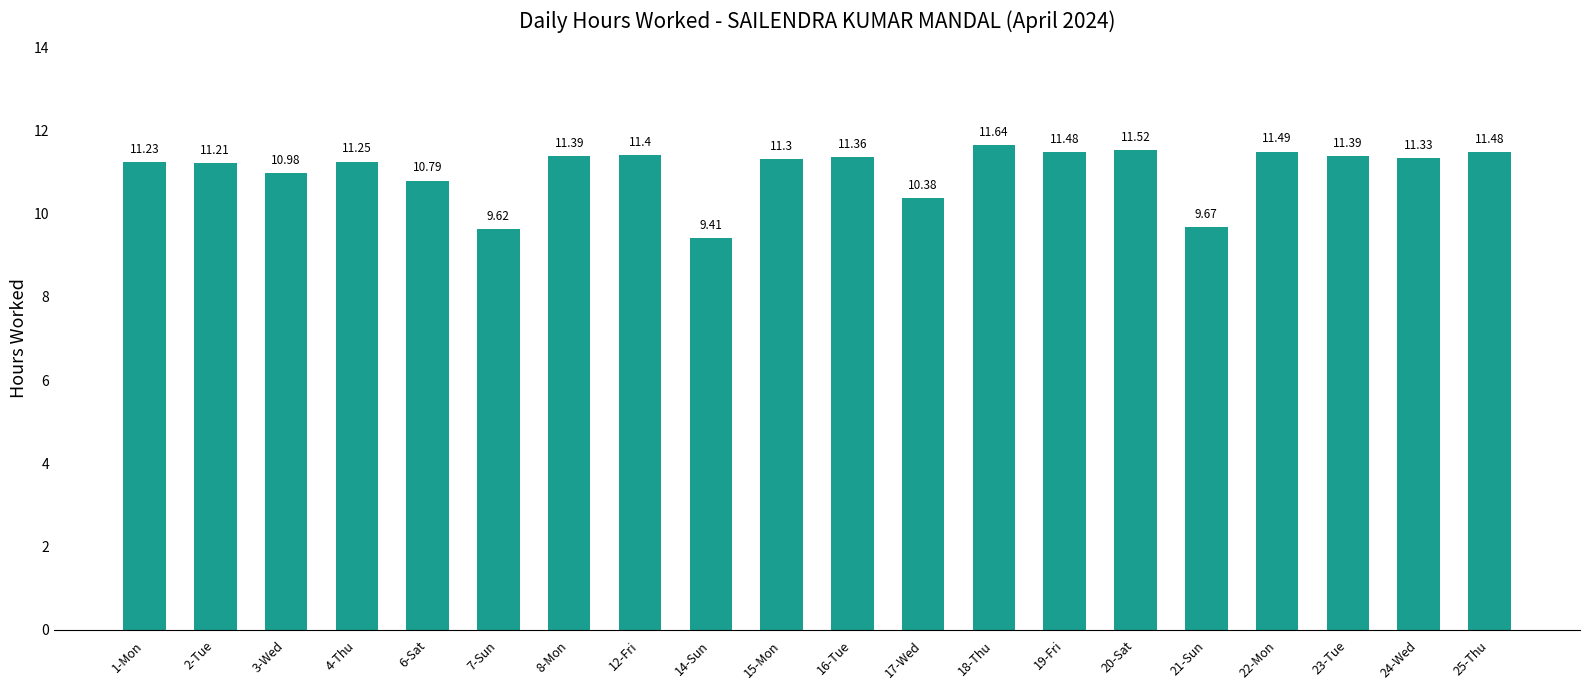

What is the difference between the maximum and minimum values?

2.2